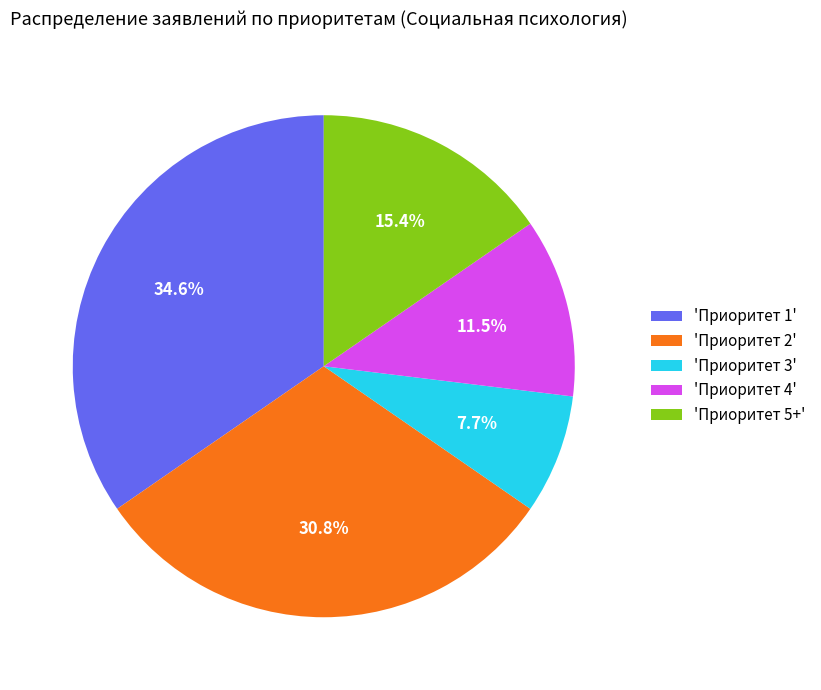

Which slice is the smallest?

'Приоритет 3'